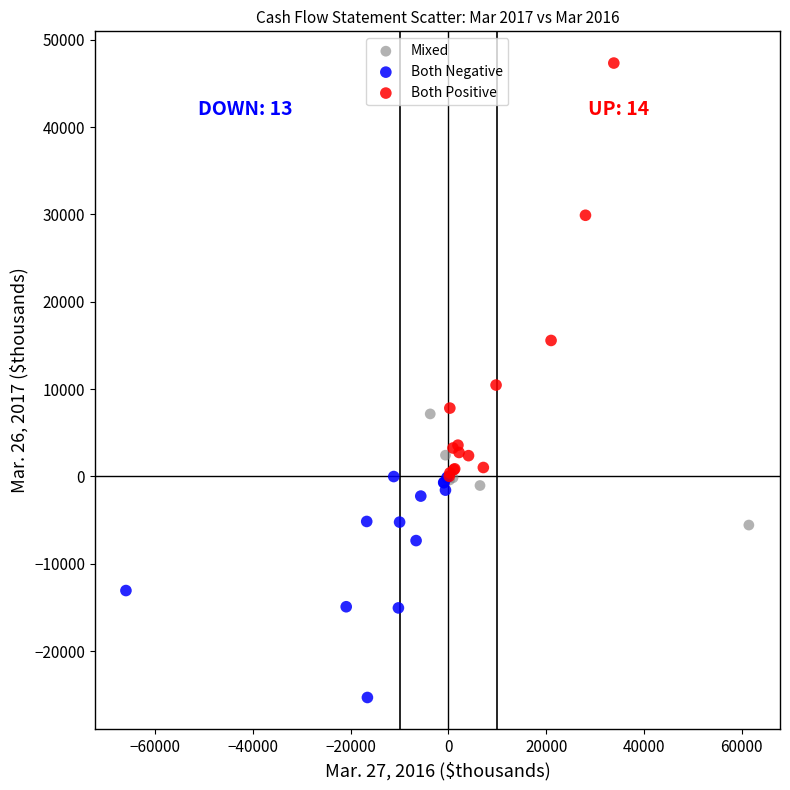

Which series contains the highest Y value?

Both Positive